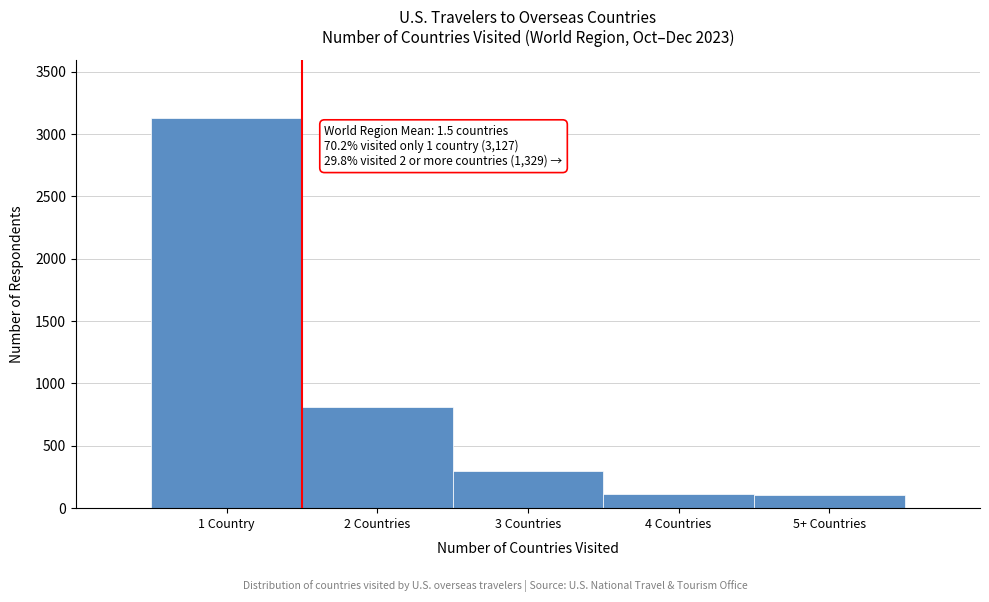

What is the sum of the values at 2 Countries and 3 Countries?

1110